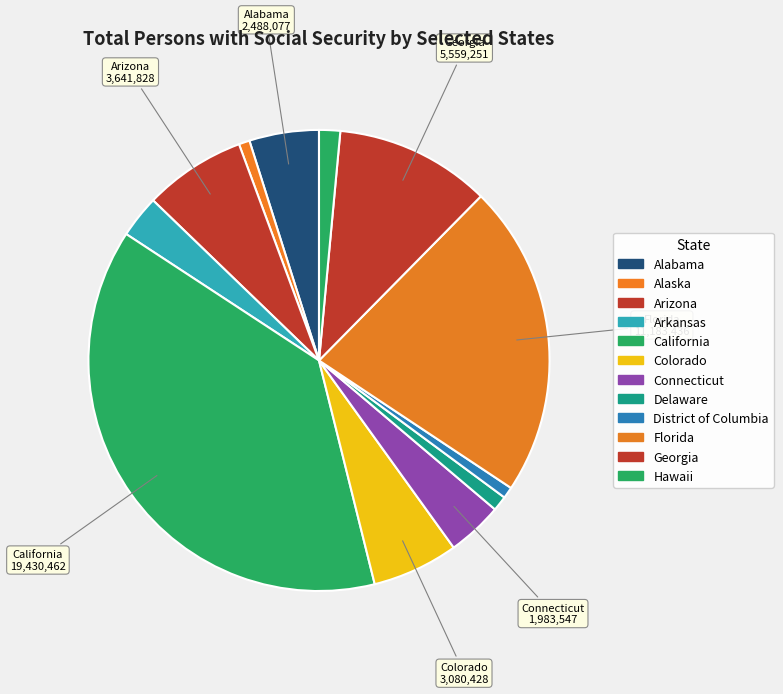

Combined, do Alabama and Florida account for over 50%?

No